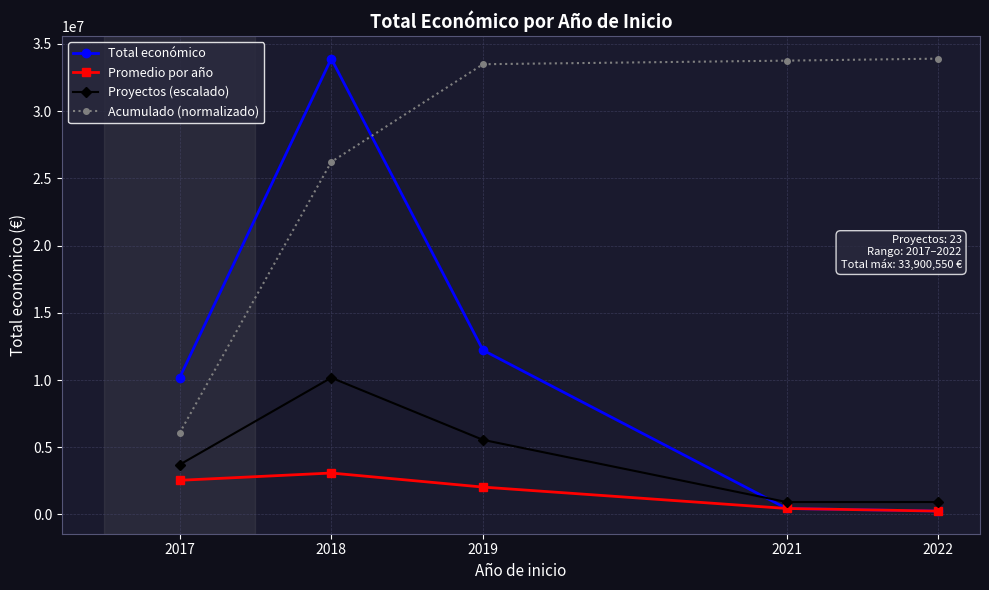

Read the Acumulado (normalizado) value at 2019.

33486174.6